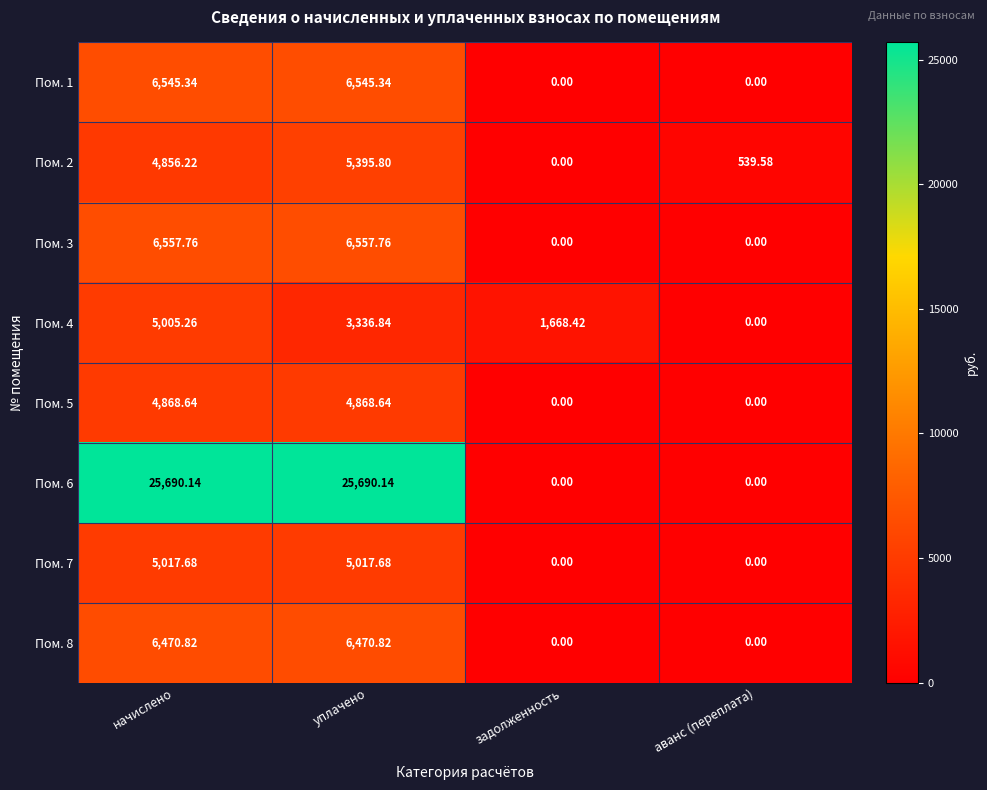

At which category is the sum across all series the highest?

начислено